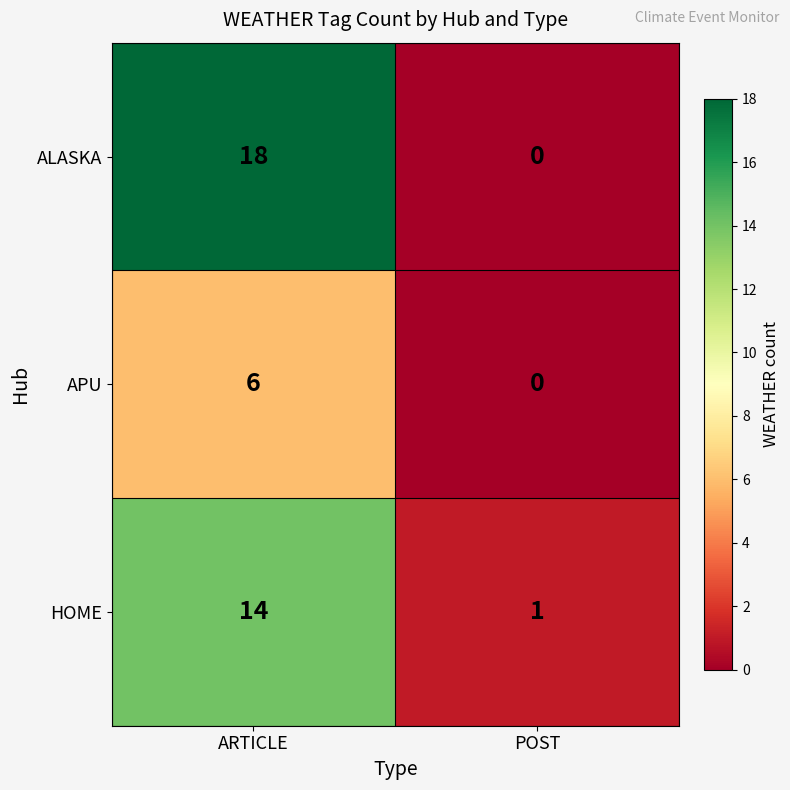

The ALASKA series shows 18 at ARTICLE. True or false?

True